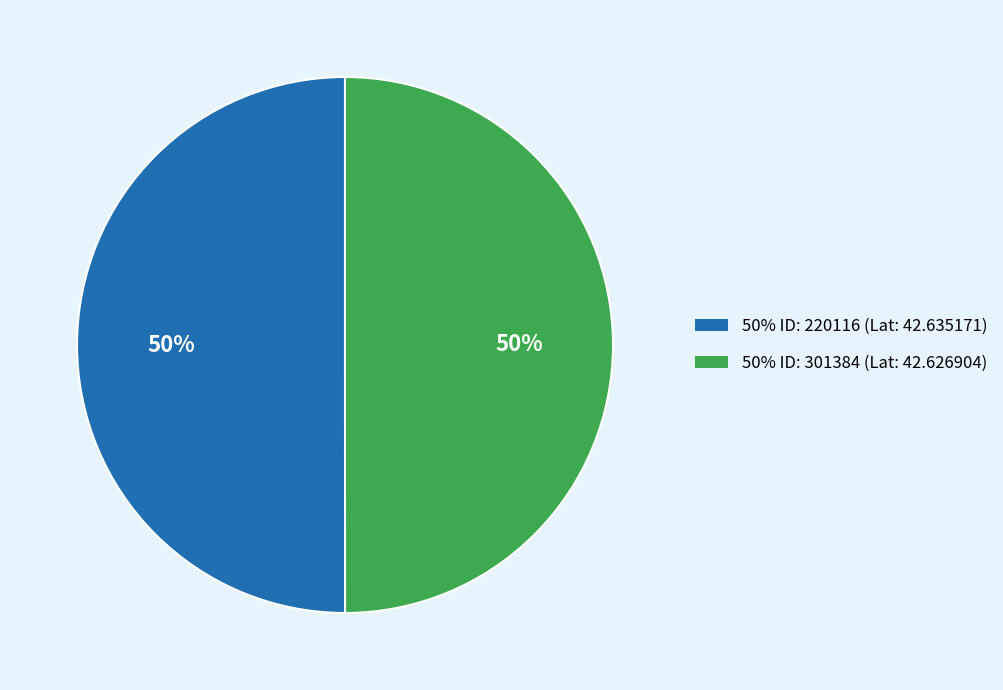

To the nearest percent, what is the average slice percentage?

50%